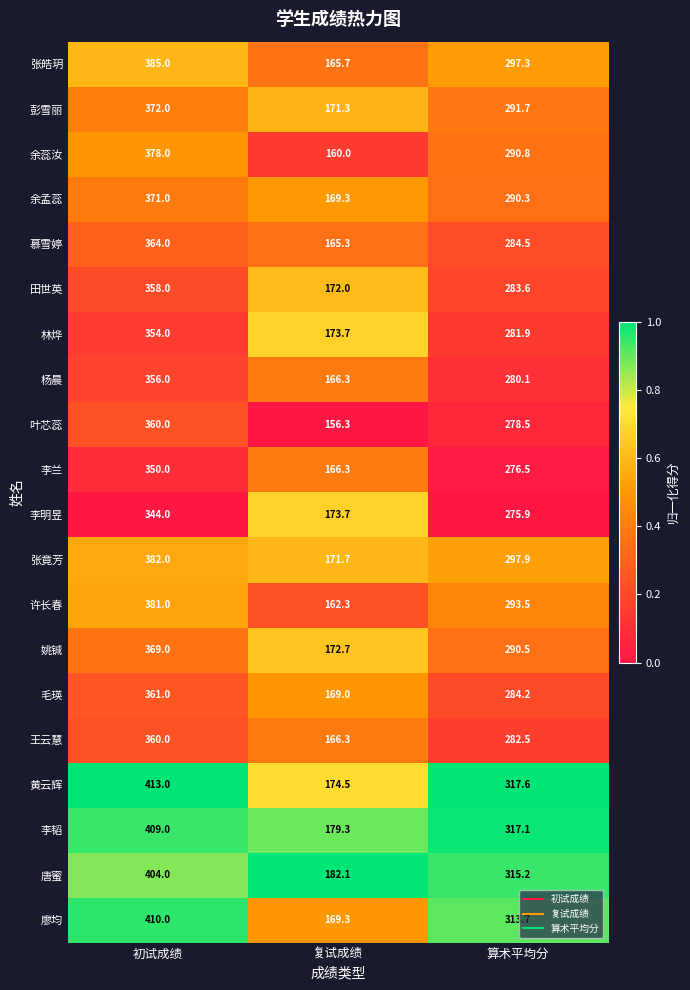

What is the sum of the 叶芯蕊 values at 复试成绩 and 算术平均分?

434.8